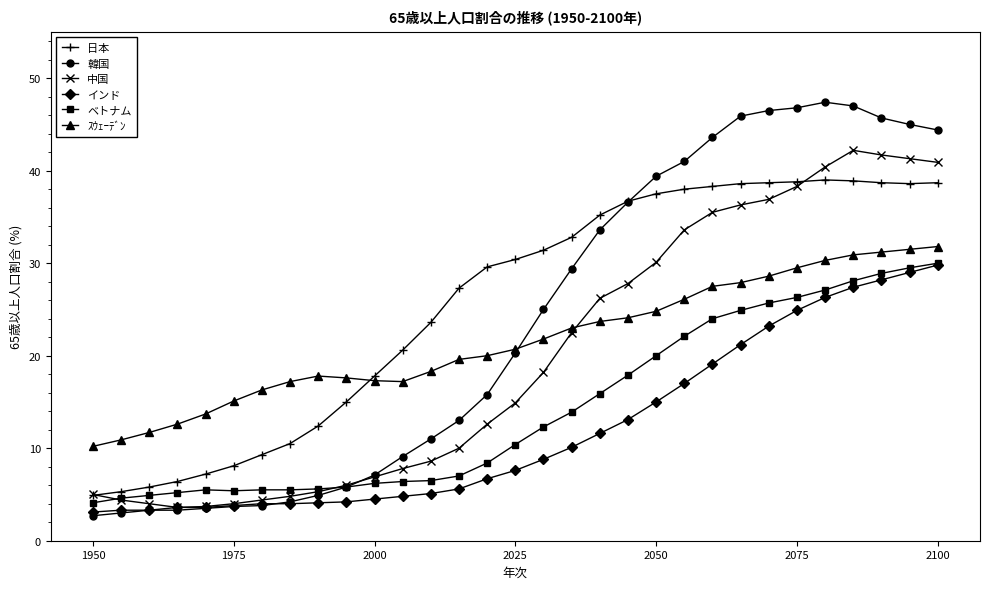

What is the smallest value displayed?

2.7